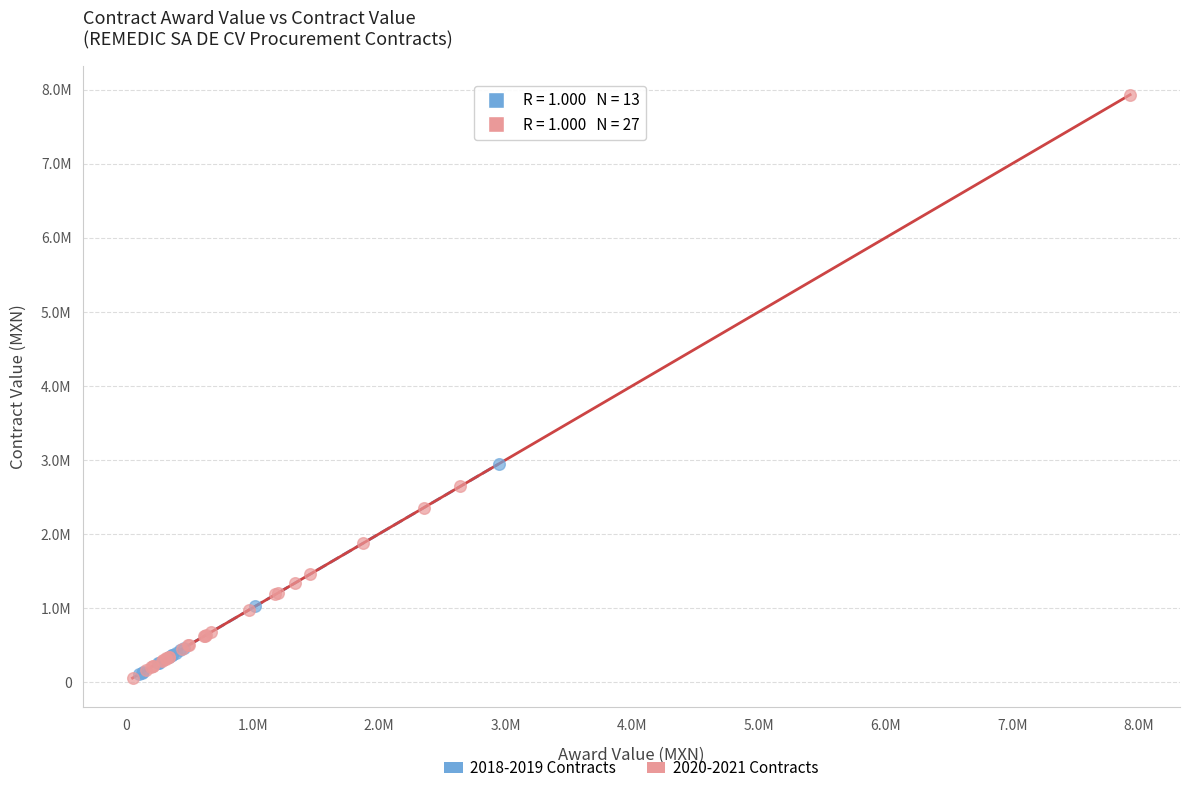

Which series contains the highest Y value?

2020-2021 Contracts